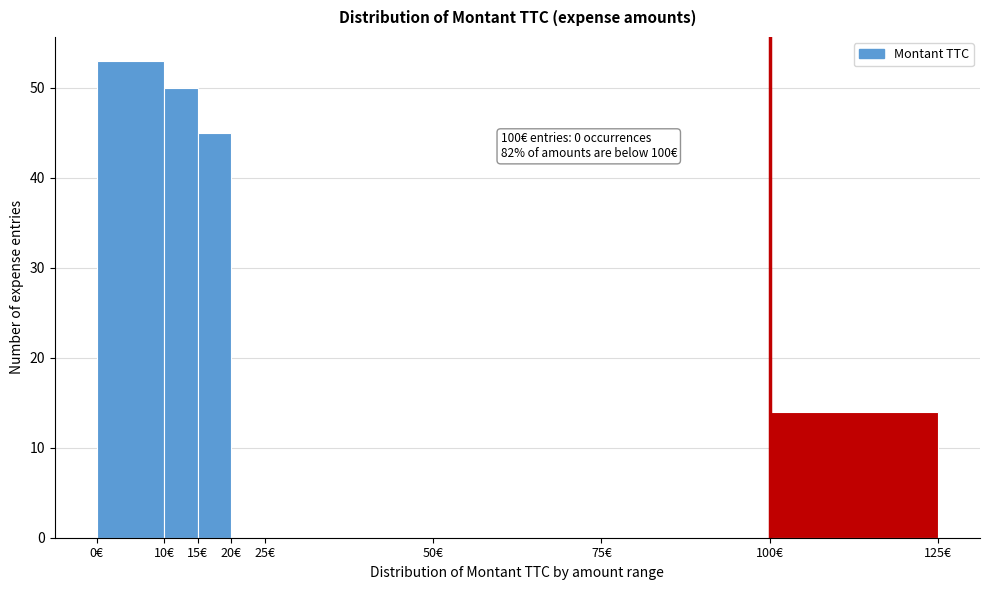

Over which range of the x-axis is the bar tallest?

0 to 10